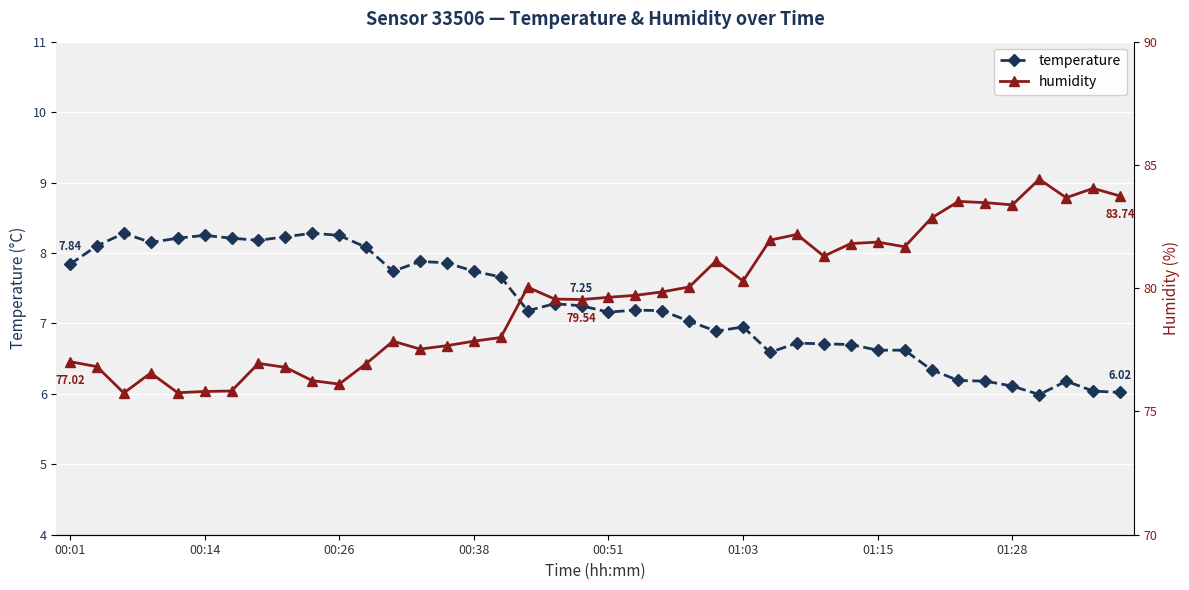

True or false: temperature has a value of 7.2 at 22.

True